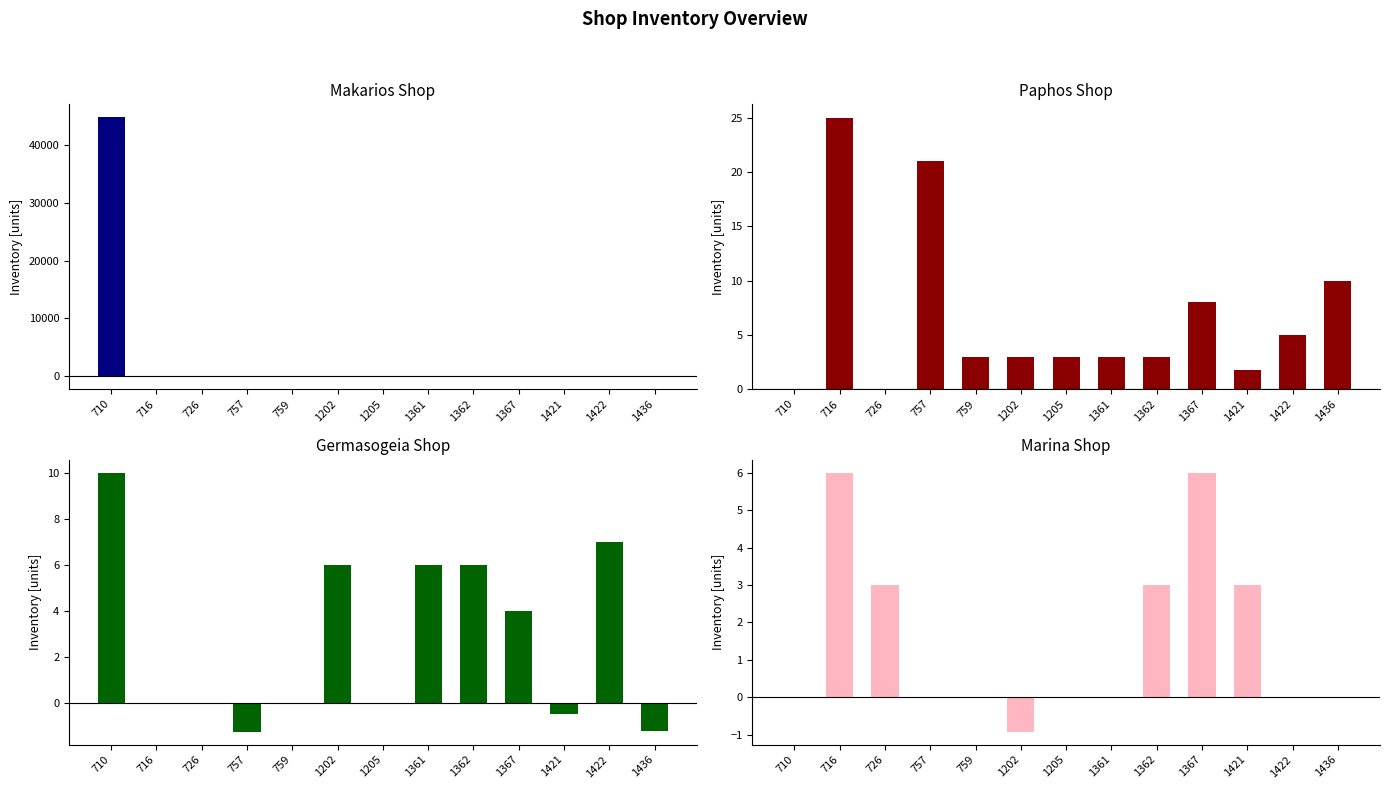

Reading left to right, transcribe all the data shown in this chart.

Makarios Shop: 710=44821.0	716=0.0	726=8.0	757=-2.0	759=0.0	1202=0.0	1205=0.0	1361=0.0	1362=0.0	1367=0.0	1421=-0.2	1422=-0.2	1436=0.0
Paphos Shop: 710=0.0	716=25.0	726=0.0	757=21.0	759=3.0	1202=3.0	1205=3.0	1361=3.0	1362=3.0	1367=8.0	1421=1.8	1422=5.0	1436=10.0
Germasogeia Shop: 710=10.0	716=0.0	726=0.0	757=-1.2	759=0.0	1202=6.0	1205=0.0	1361=6.0	1362=6.0	1367=4.0	1421=-0.5	1422=7.0	1436=-1.2
Marina Shop: 710=0.0	716=6.0	726=3.0	757=0.0	759=0.0	1202=-0.9	1205=0.0	1361=0.0	1362=3.0	1367=6.0	1421=3.0	1422=0.0	1436=0.0